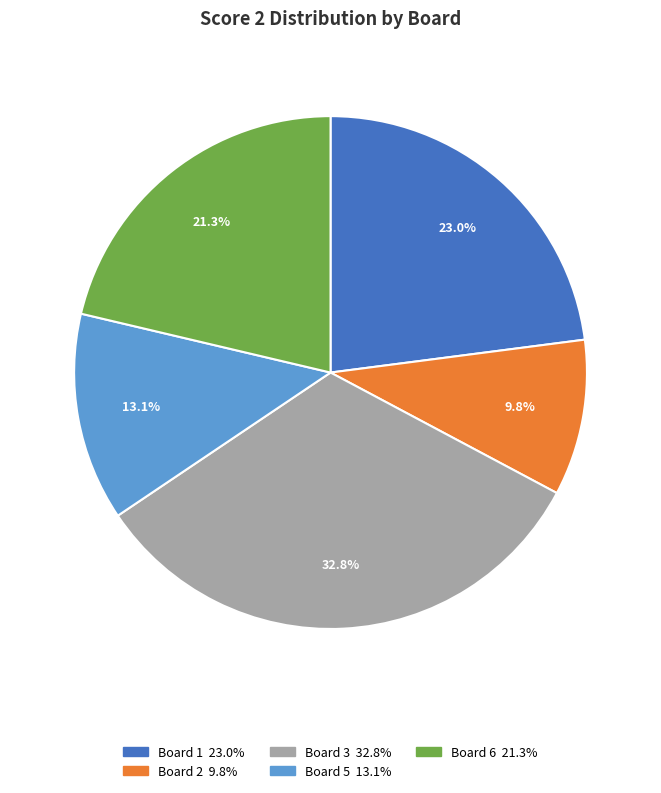

Does any single category account for the majority?

No